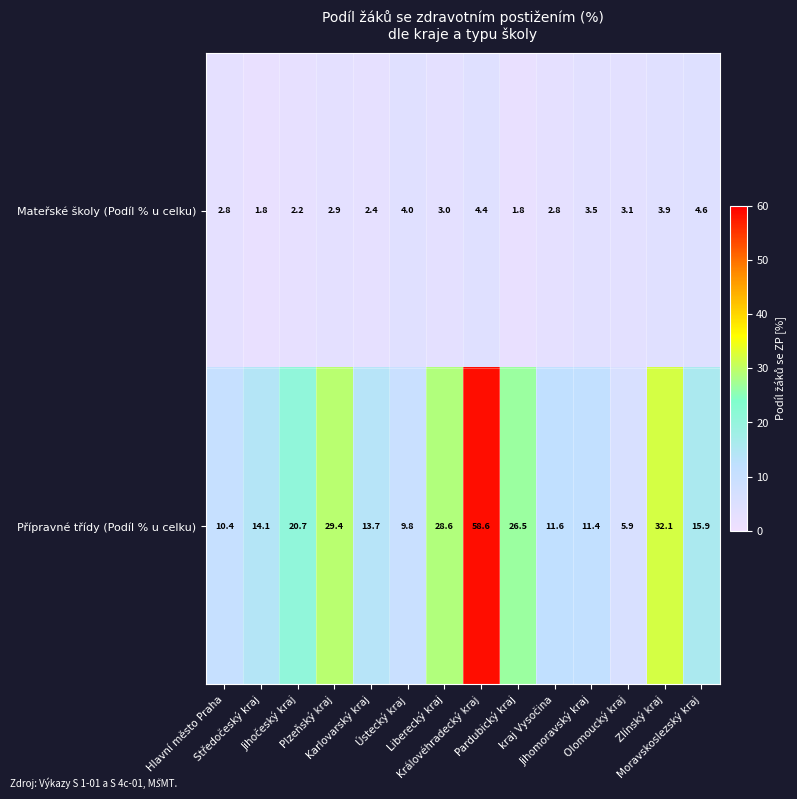

What is the sum of all Přípravné třídy (Podíl % u celku) values?

288.7